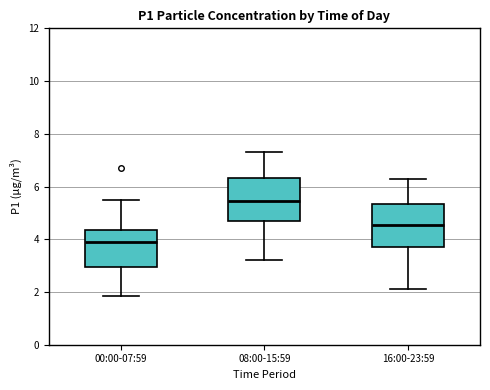

Where does the lower whisker of the box for 00:00-07:59 end on the y-axis? The values are not printed on the chart, so give them approximately, as read against the axis.

1.8